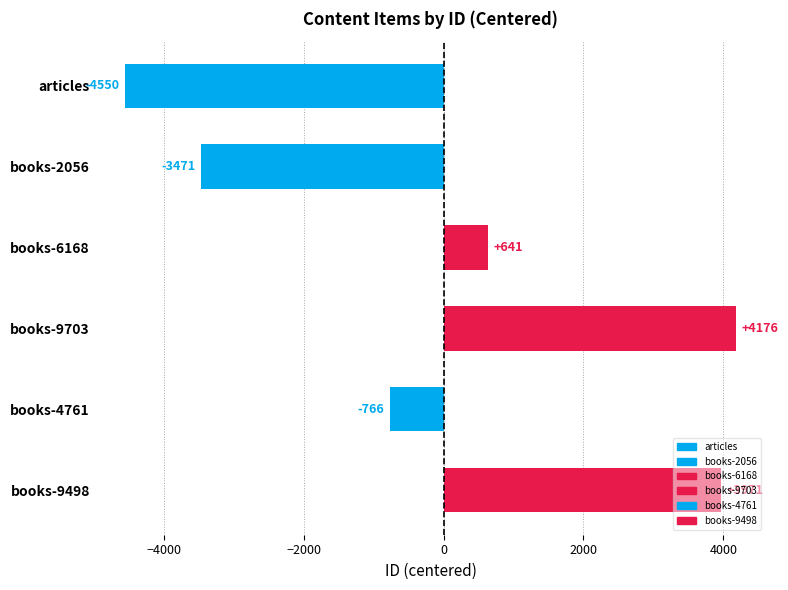

Are the bars horizontal?

Yes